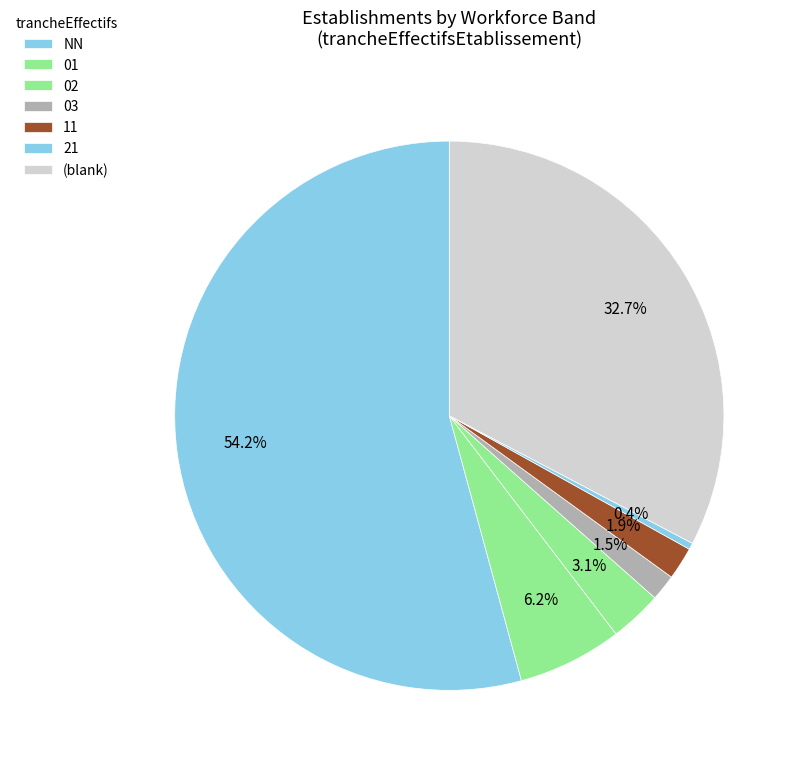

How many slices are in this pie chart?

7